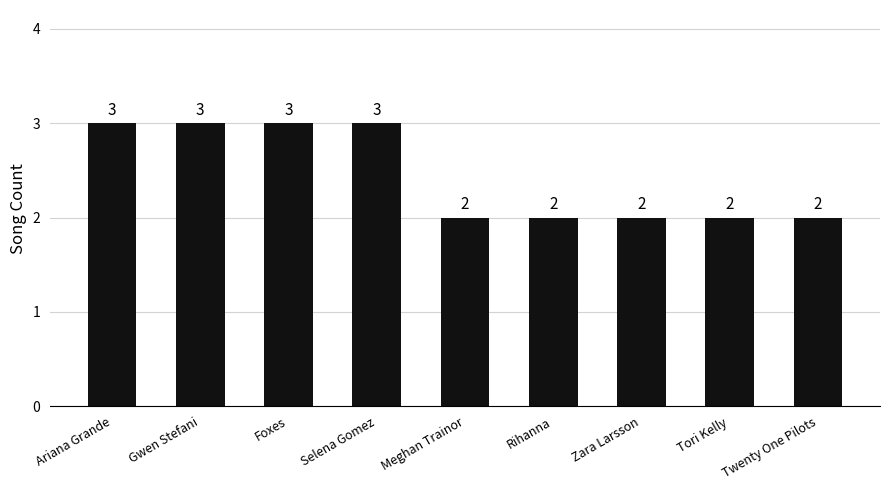

Reading right to left, extract all data points from this chart.

2	2	2	2	2	3	3	3	3